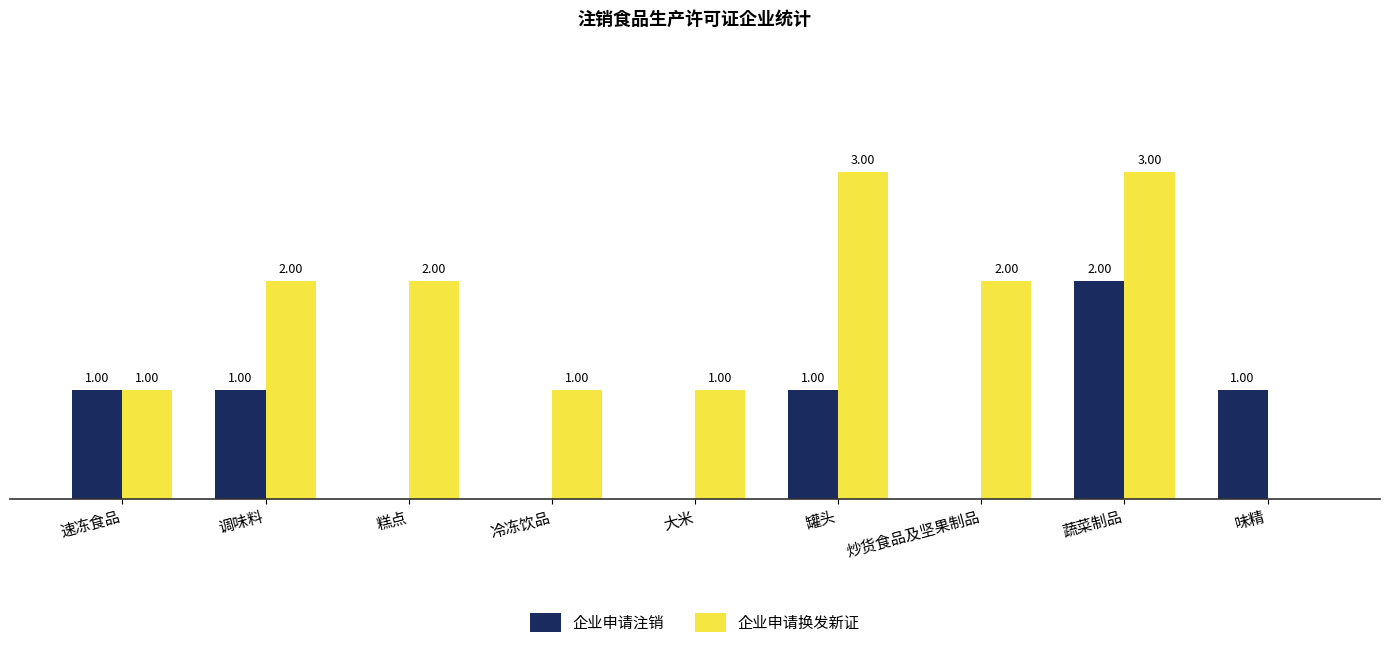

Which series has the largest total across all categories?

企业申请换发新证